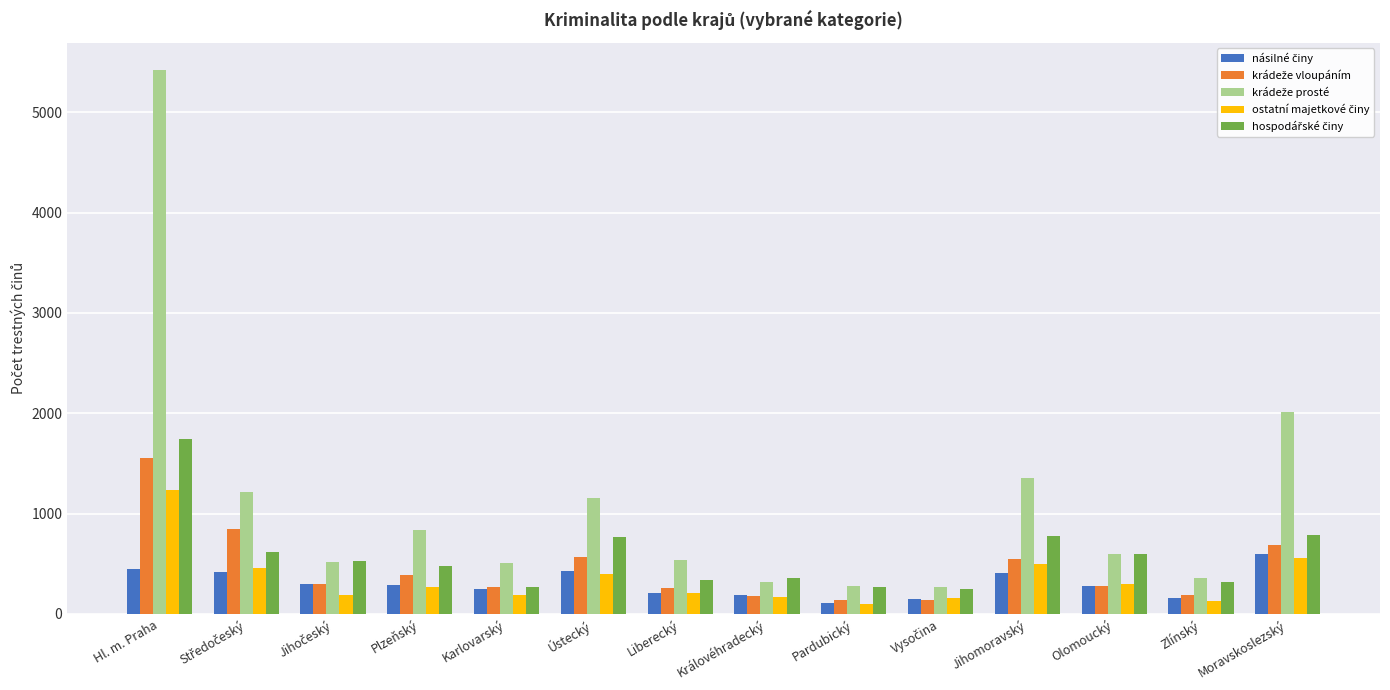

How many data points does each series have?

14